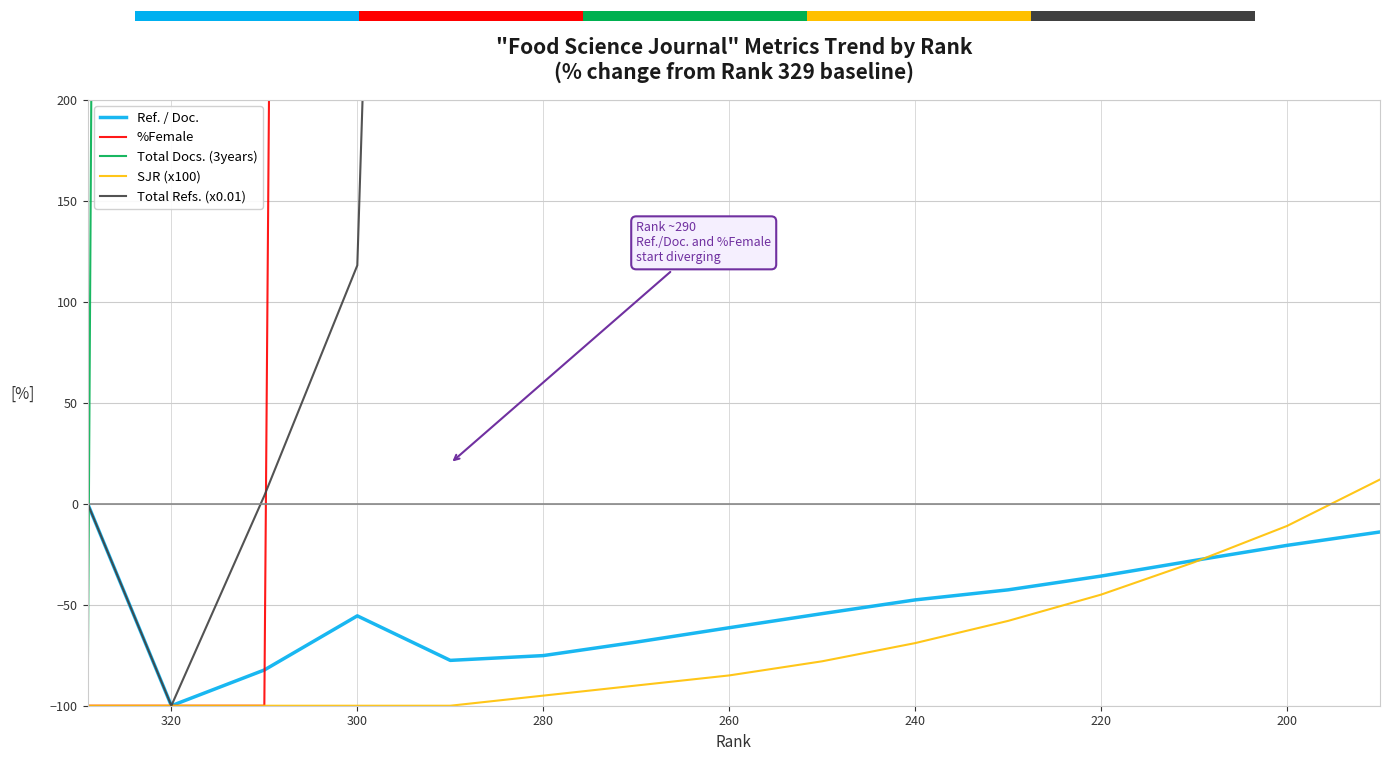

How many values in the Total Refs. (x0.01) series exceed 2278?

7